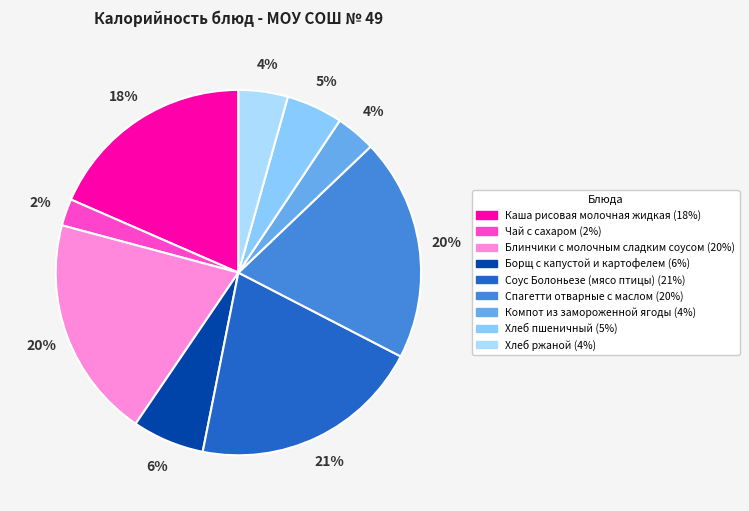

Between Чай с сахаром and Хлеб пшеничный, which is larger?

Хлеб пшеничный